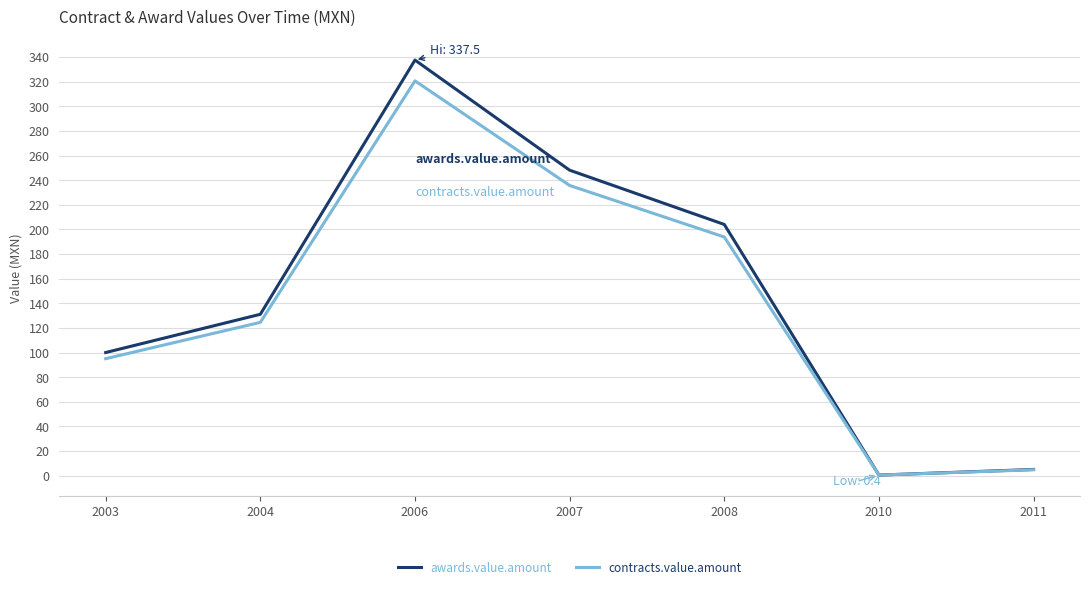

Which series has the largest range (max minus min)?

awards.value.amount